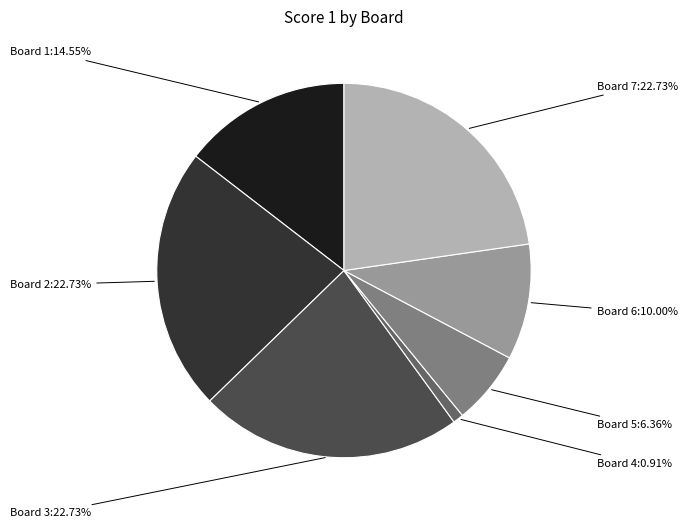

Is there any slice that represents more than half of the pie?

No